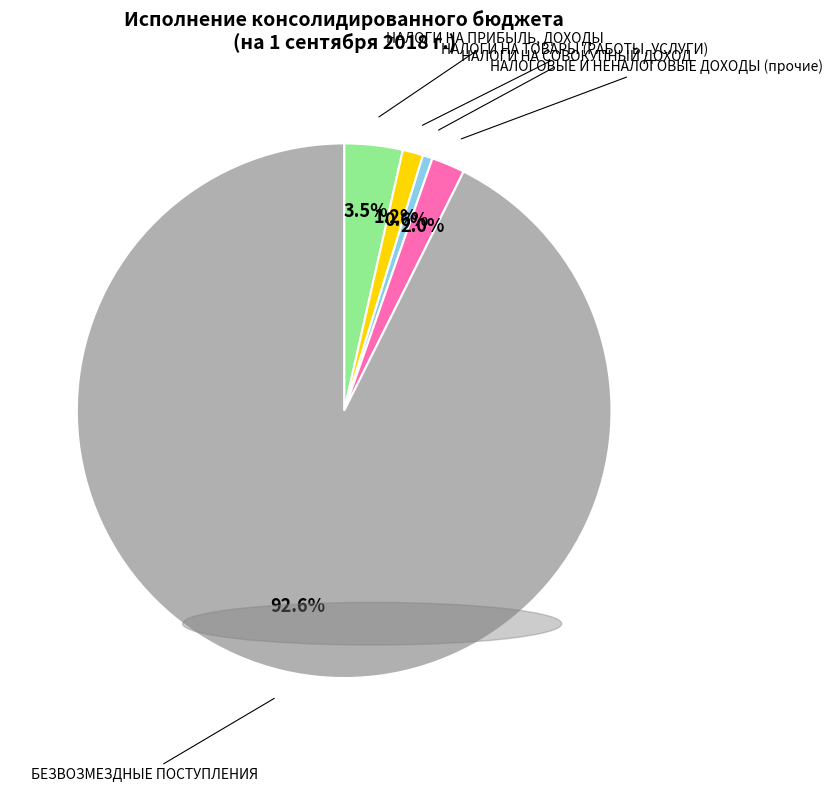

Is there a majority slice in this chart?

Yes